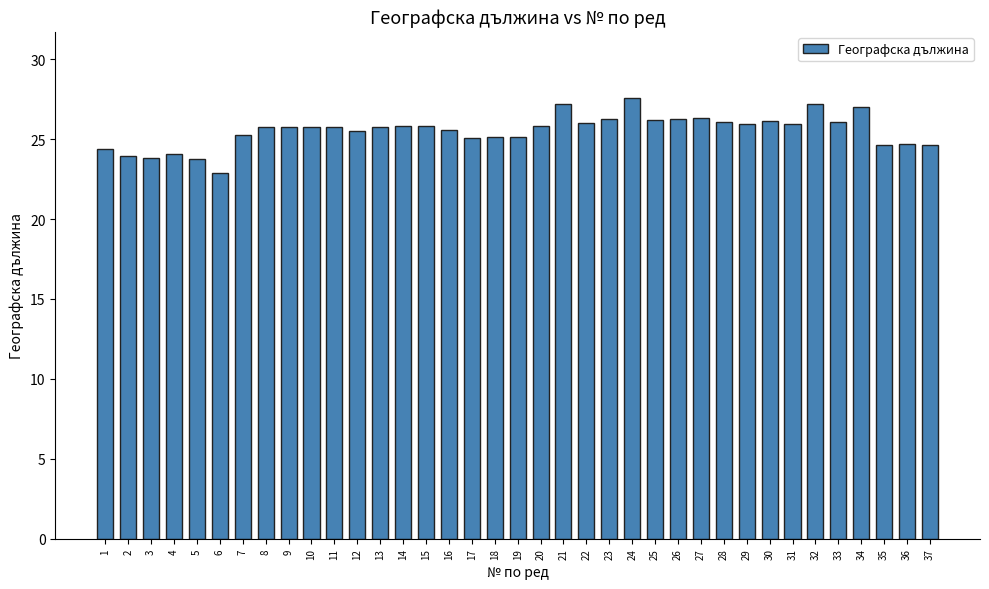

Are the bars horizontal?

No